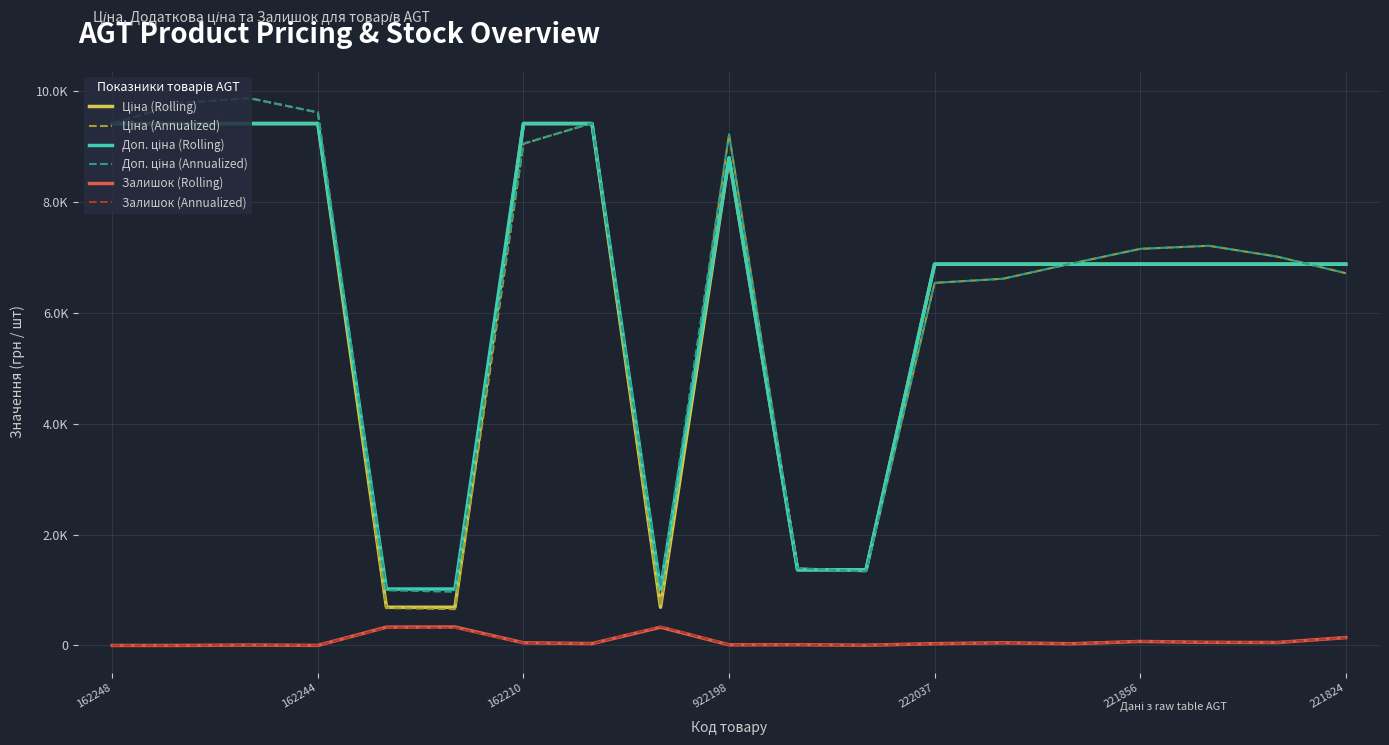

Does the chart display data point markers on the line(s)?

No